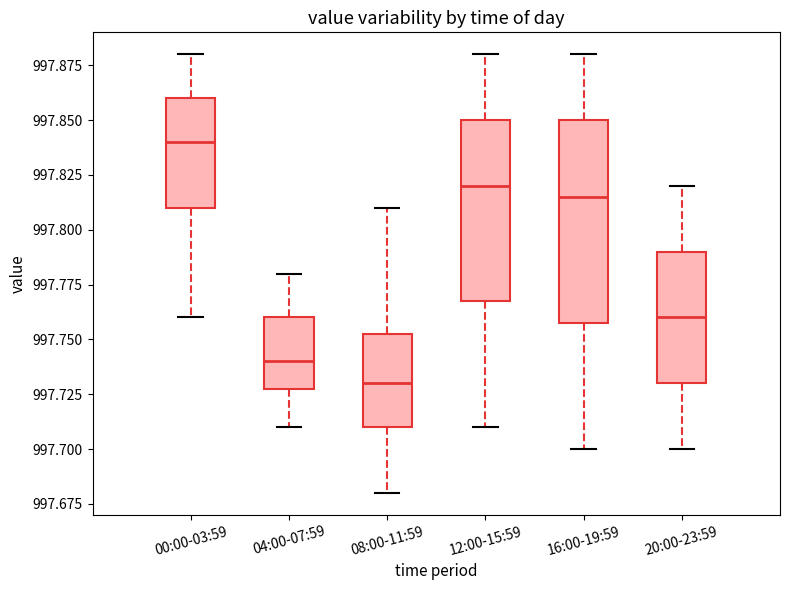

Which box is the tallest, from its lower edge to its upper edge?

16:00-19:59